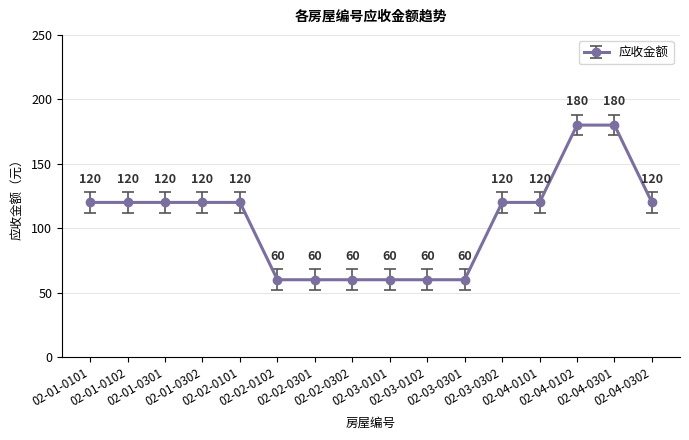

What is the change in value from 02-02-0302 to 02-04-0102?

+120